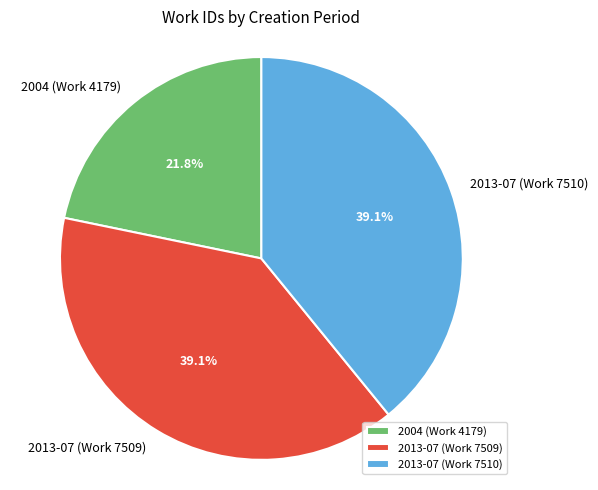

Which has a higher value, 2004 (Work 4179) or 2013-07 (Work 7509)?

2013-07 (Work 7509)